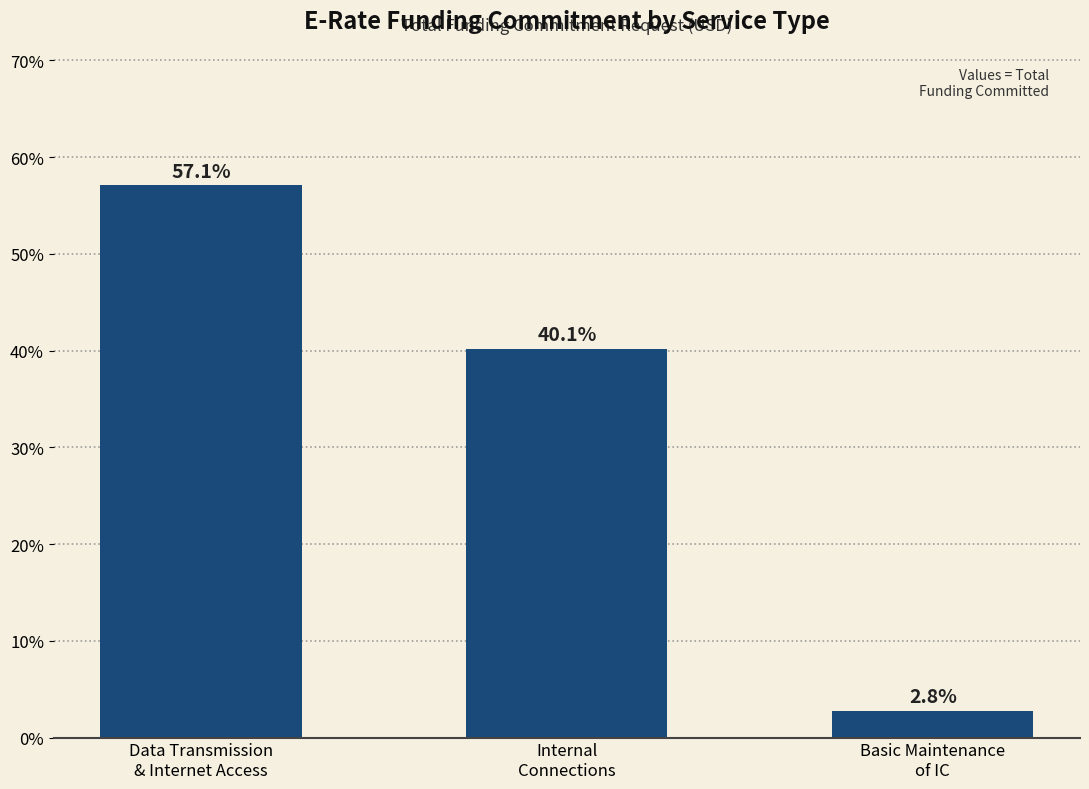

What is the label of the 3rd bar from the left?

Basic Maintenance
of IC